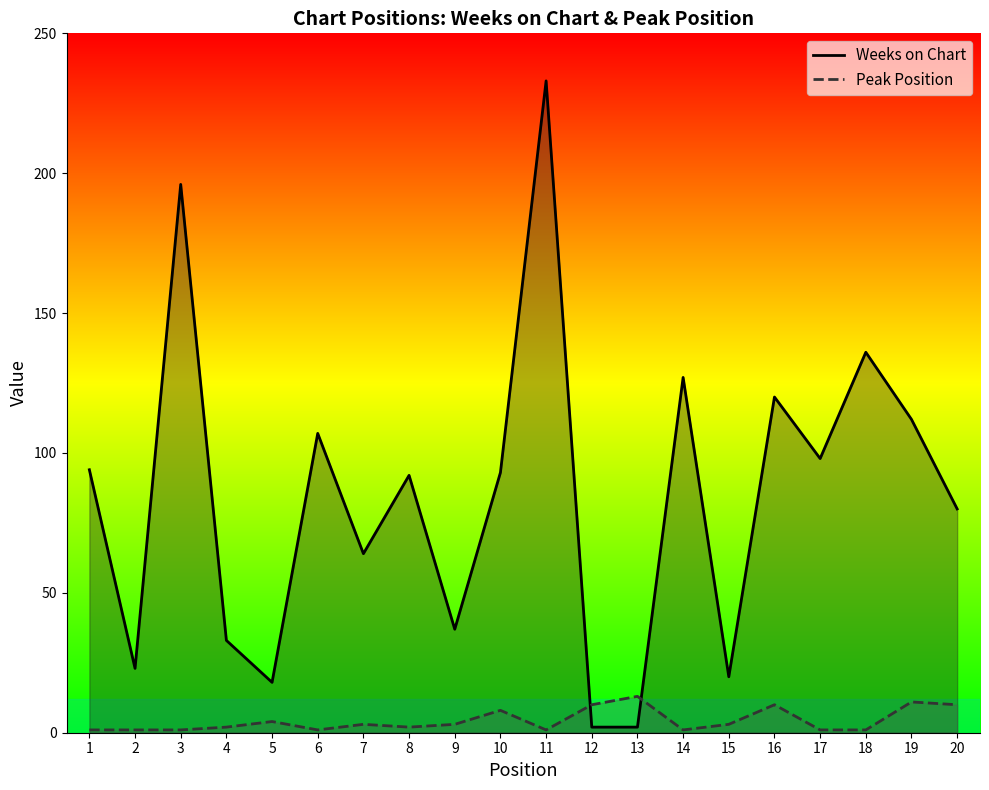

What is the average value of the Weeks on Chart series?

84